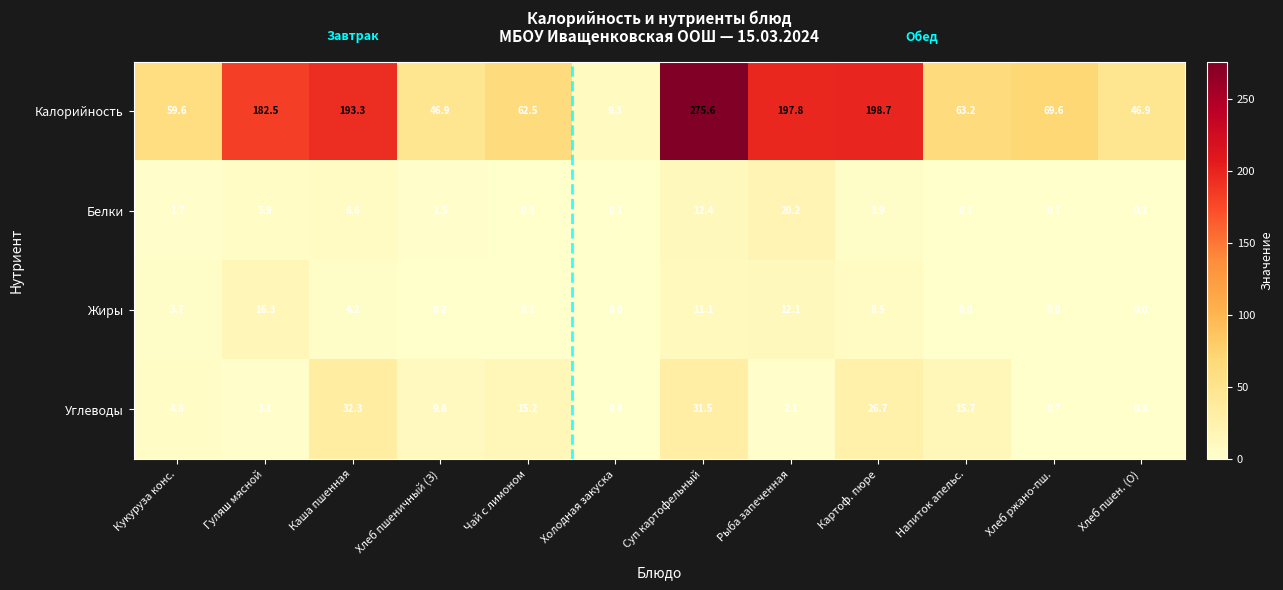

The Углеводы series shows 1.0 at Хлеб ржано-пш.. True or false?

False